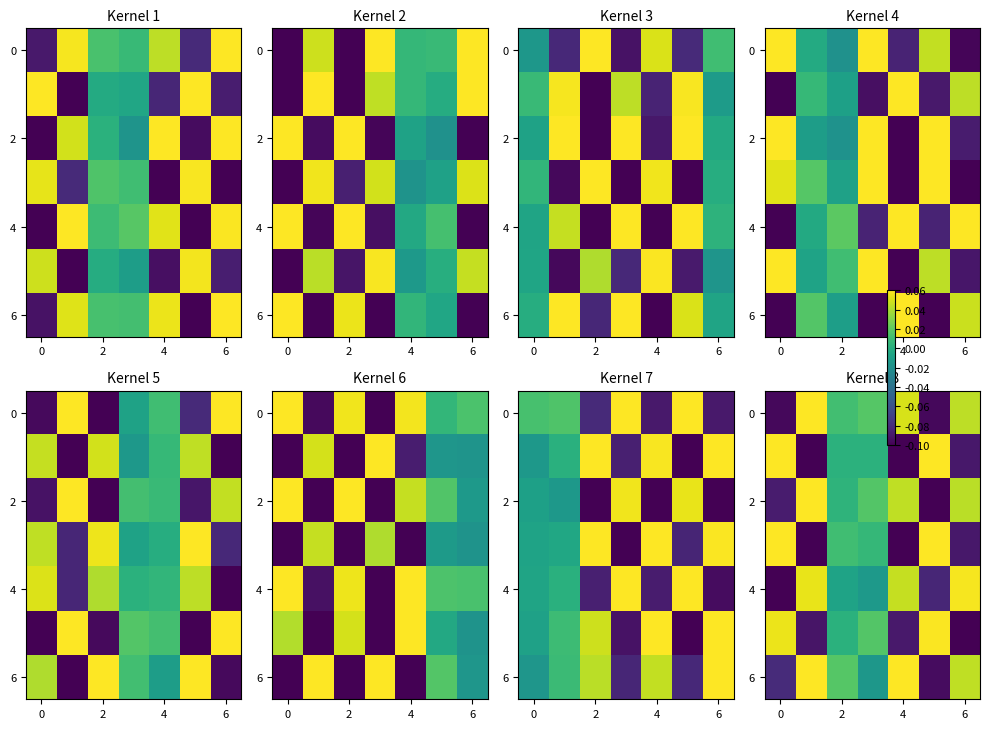

Which series has the largest total across all categories?

row_6